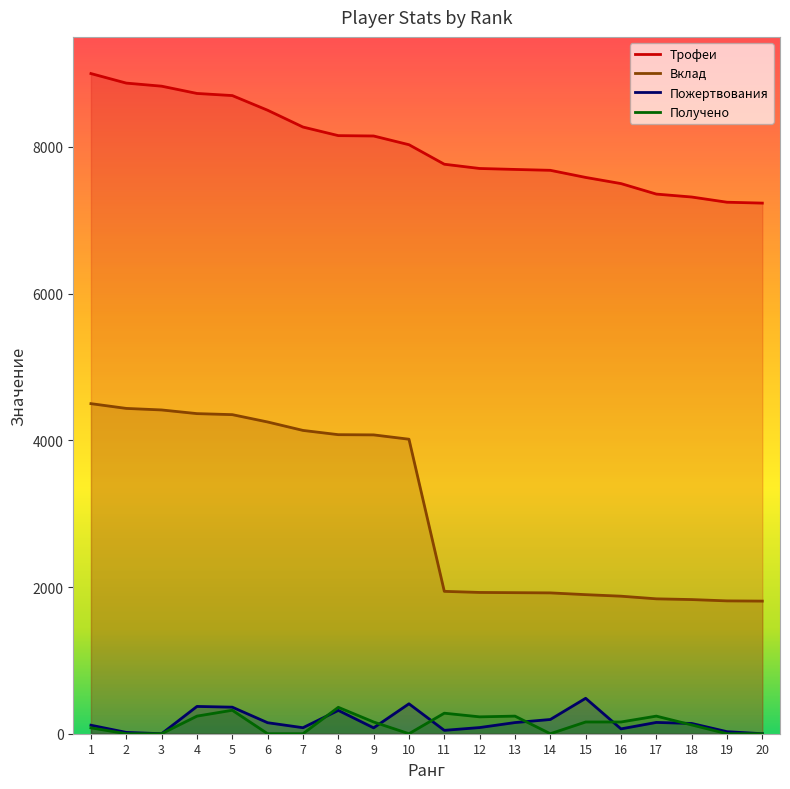

The Вклад series shows 904 at 12. True or false?

False